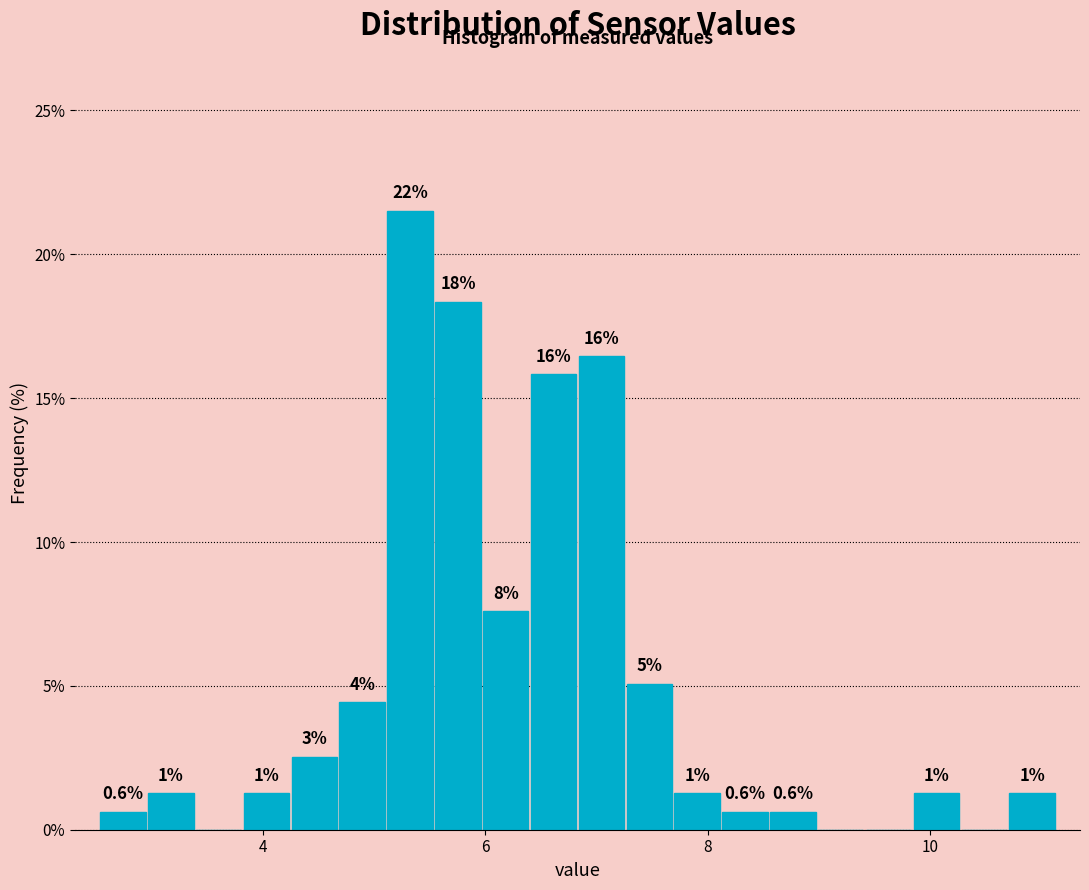

Around what value on the x-axis is the tallest bar? Give the approximate position of its centre, as read against the axis.

5.4